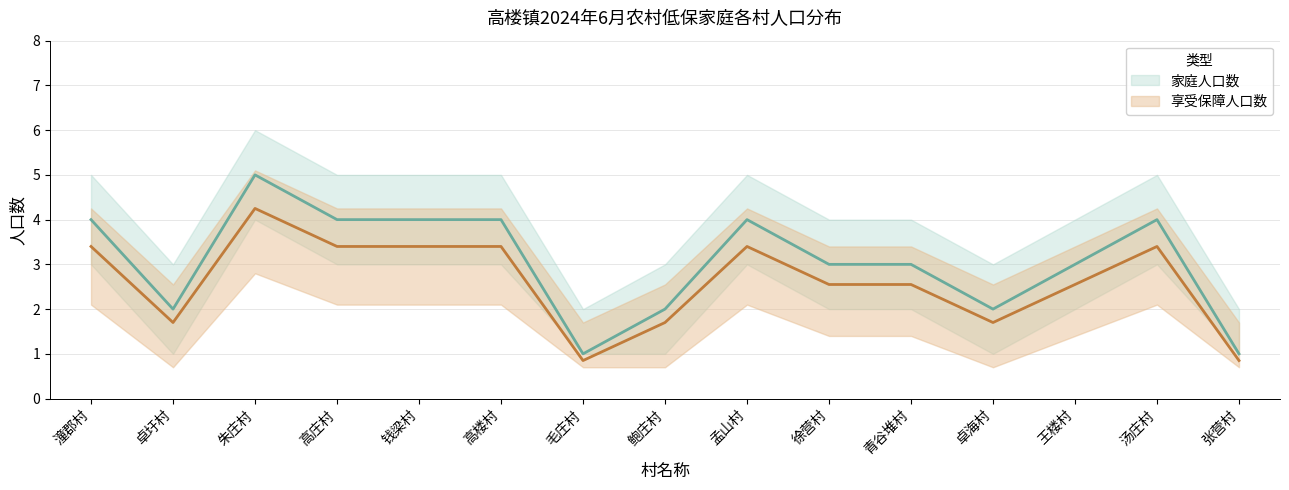

True or false: 家庭人口数 and 享受保障人口数 intersect in this chart.

False